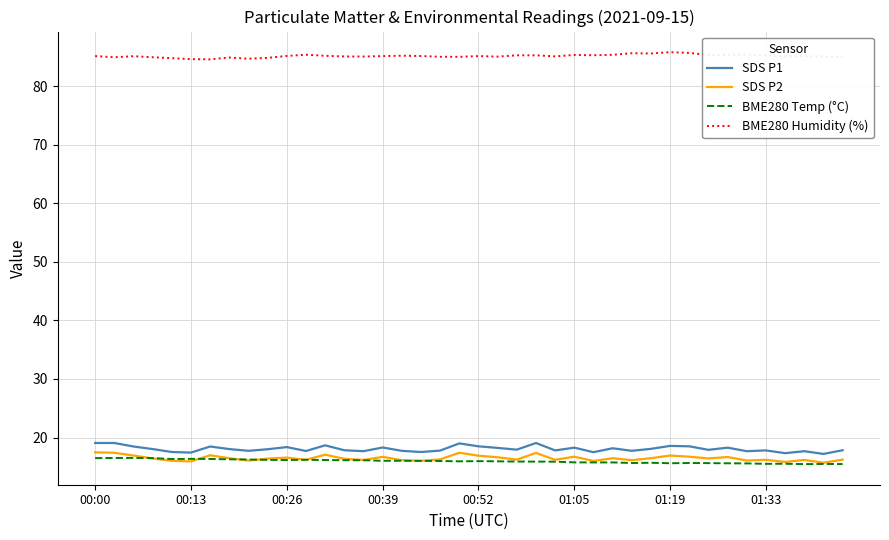

Which series has the largest total across all categories?

BME280 Humidity (%)